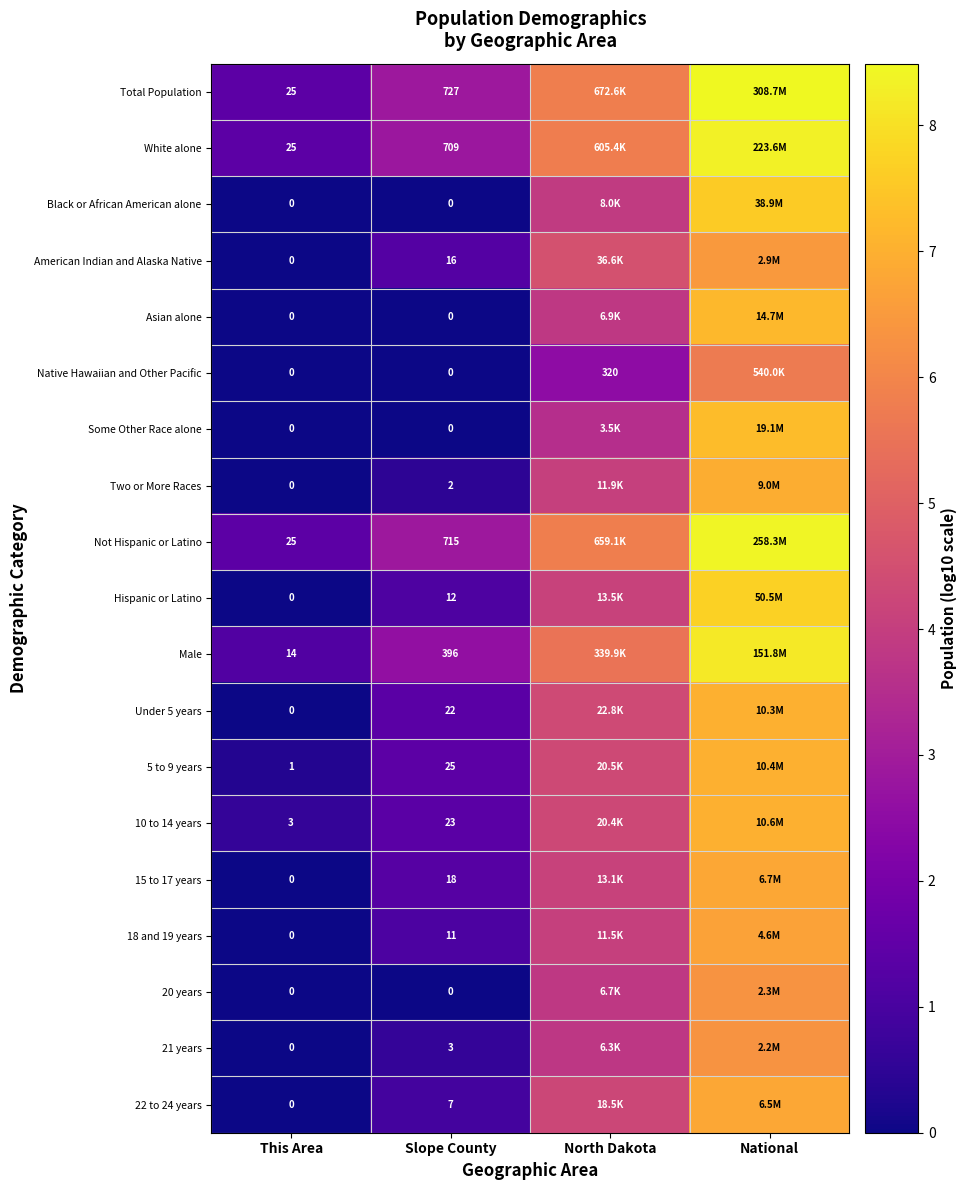

Is the value of 22 to 24 years at This Area greater than the value of White alone at This Area?

No